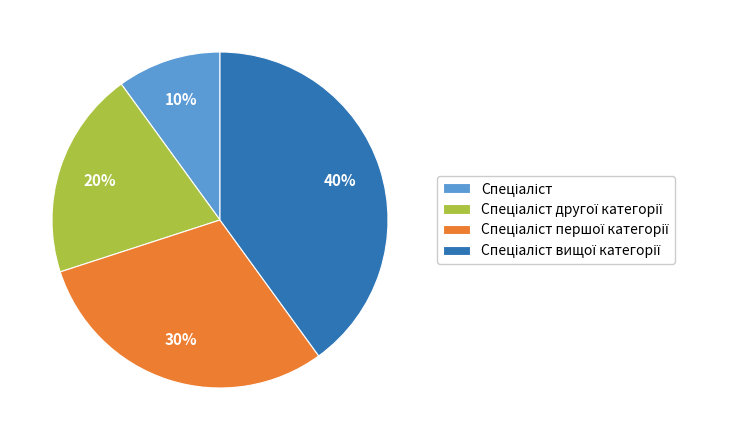

How many segments does this pie chart have?

4